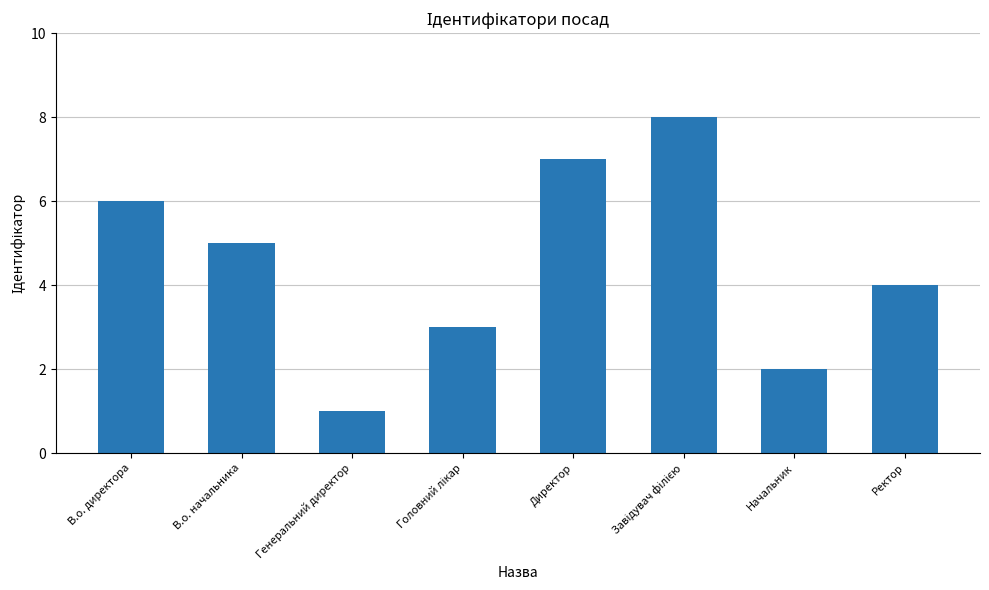

Where does the data first go above 5?

В.о. директора